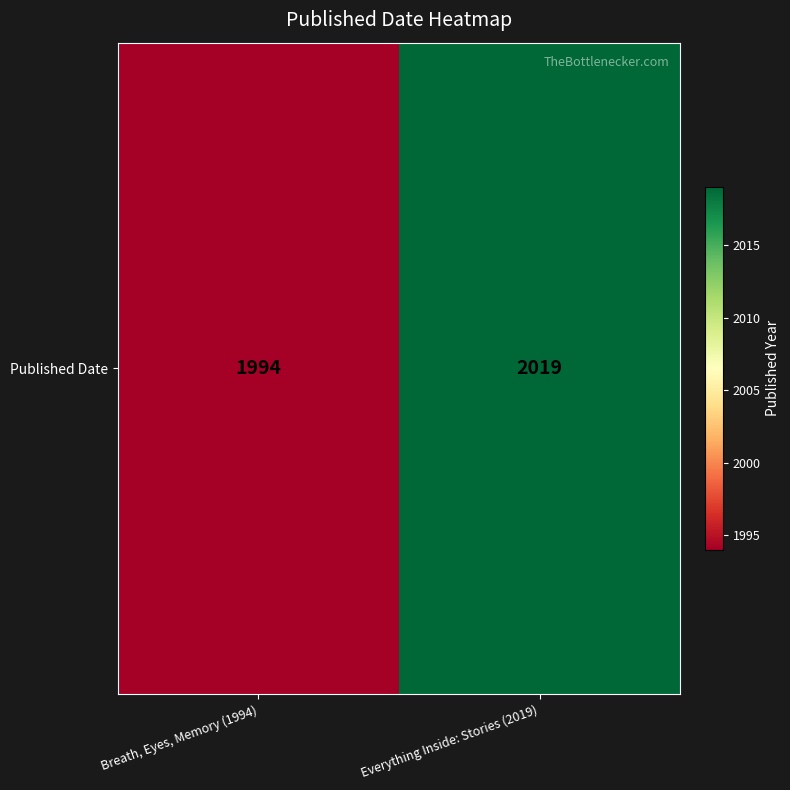

The chart shows a value of 517 at Everything Inside: Stories (2019). True or false?

False